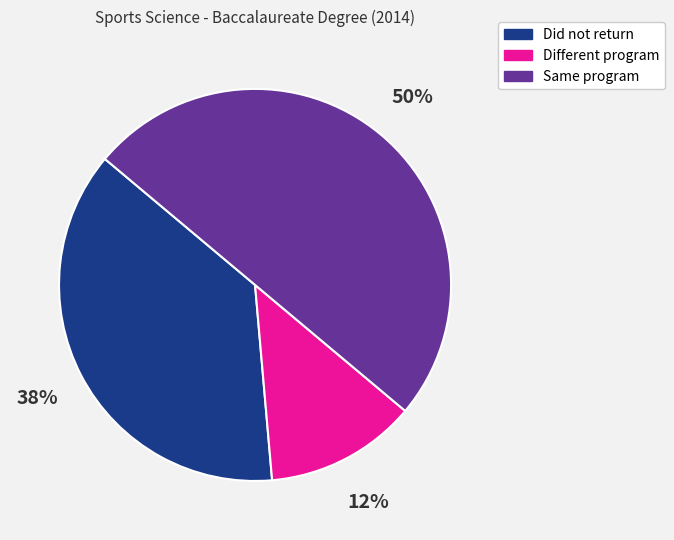

Combined, do Different program and Same program account for over 50%?

Yes